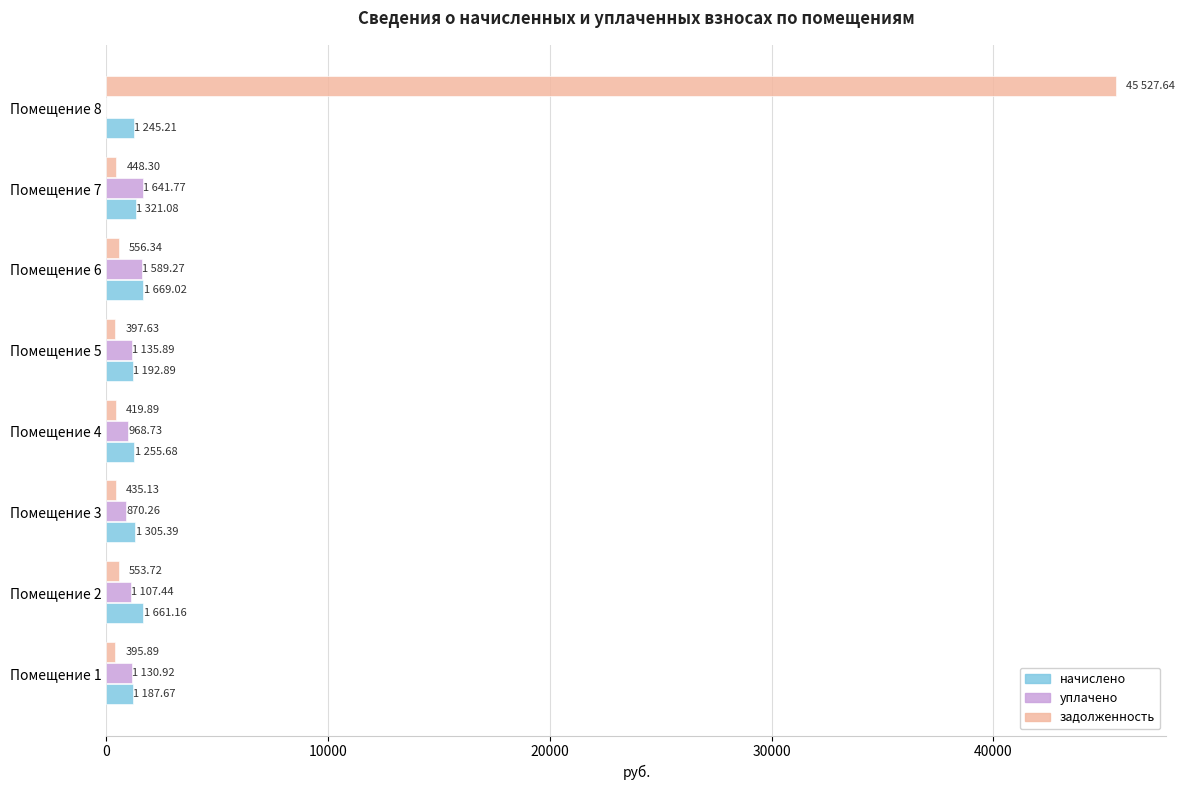

Between Помещение 3 and Помещение 8, which series saw the biggest shift?

задолженность